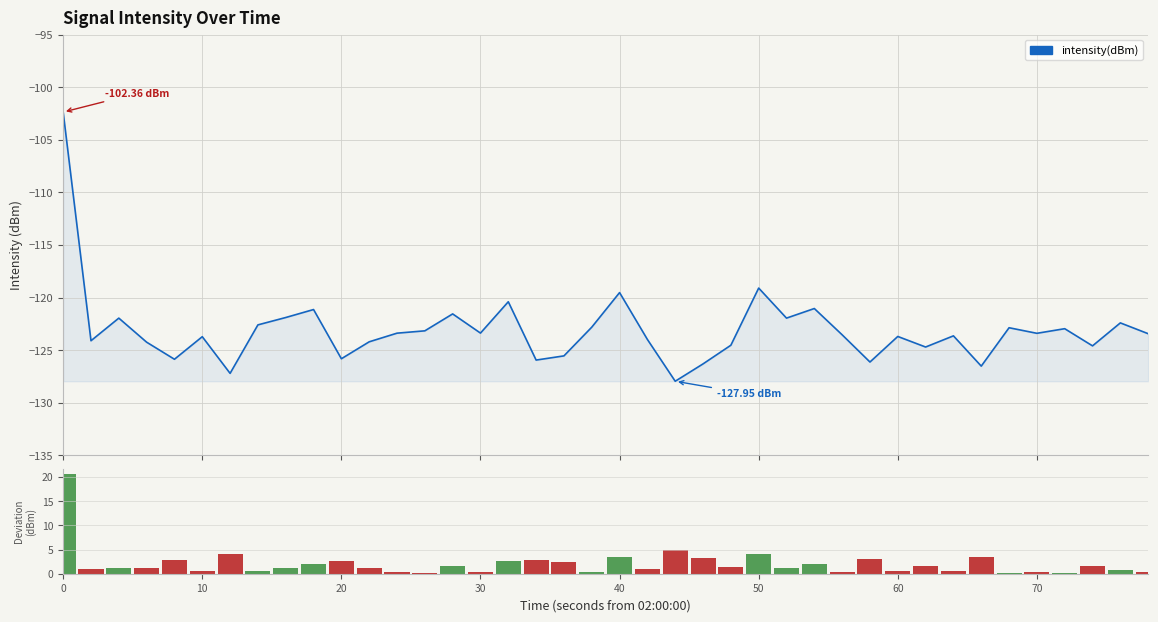

How many groups of bars are there?

40